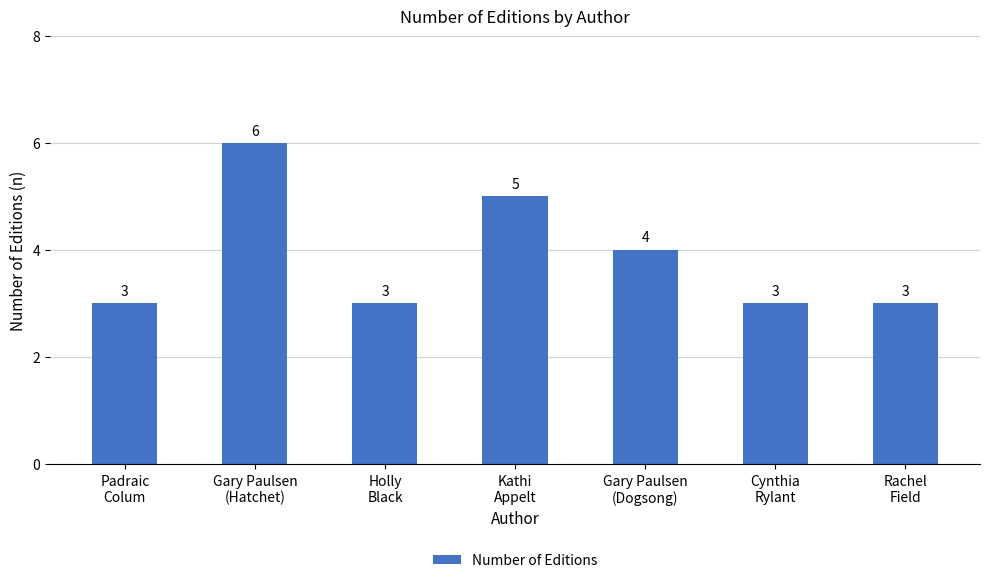

What is the maximum value shown in the chart?

6